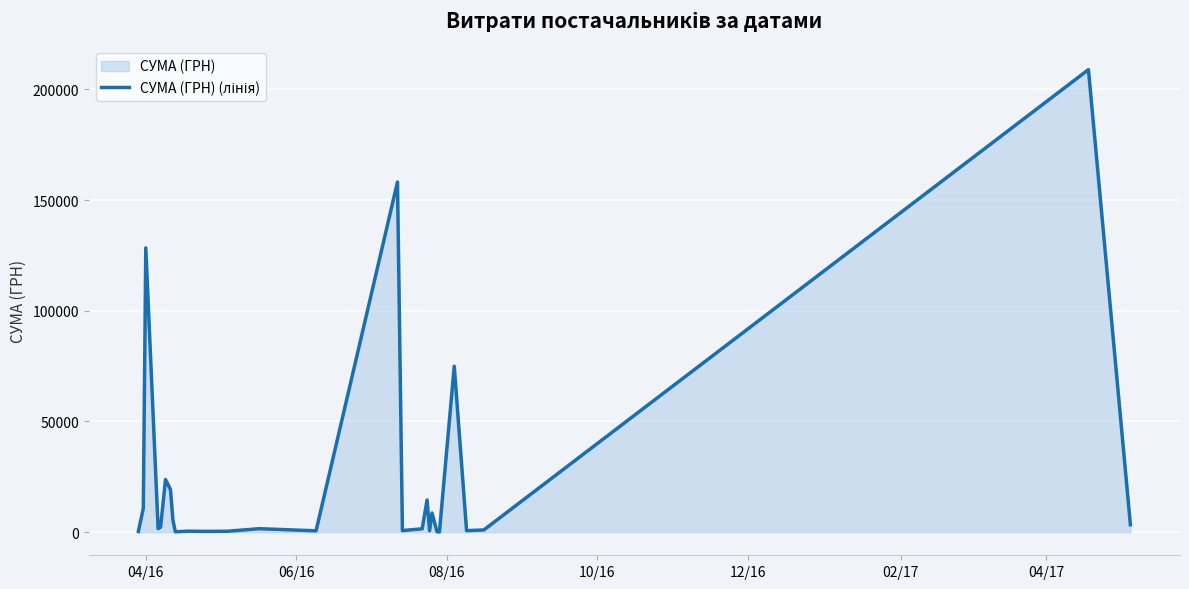

What is the maximum value shown in the chart?

208966.6